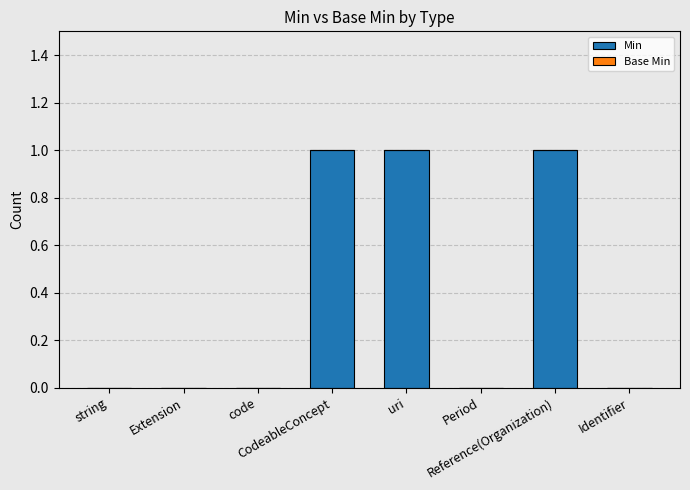

Are the bars horizontal?

No